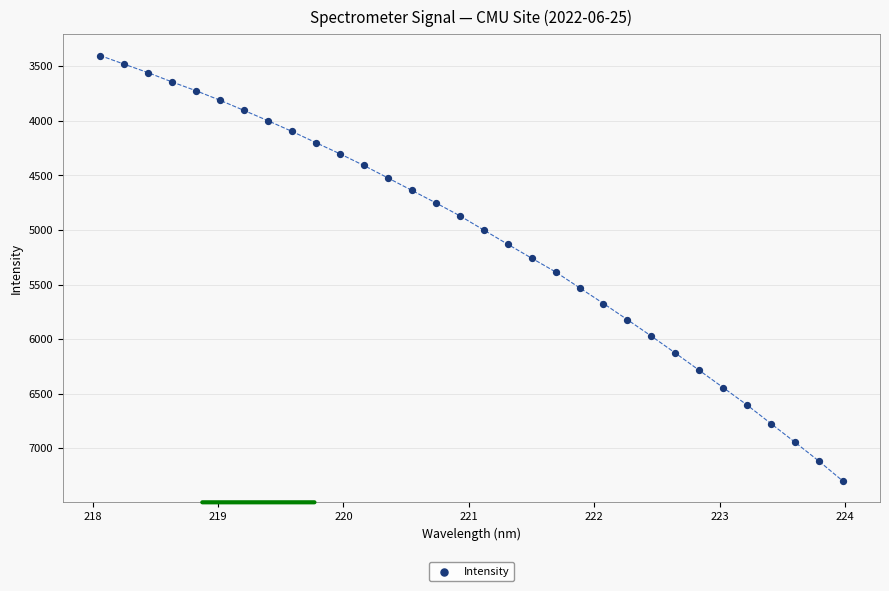

What is the range of Y values (max minus min)?

3901.5